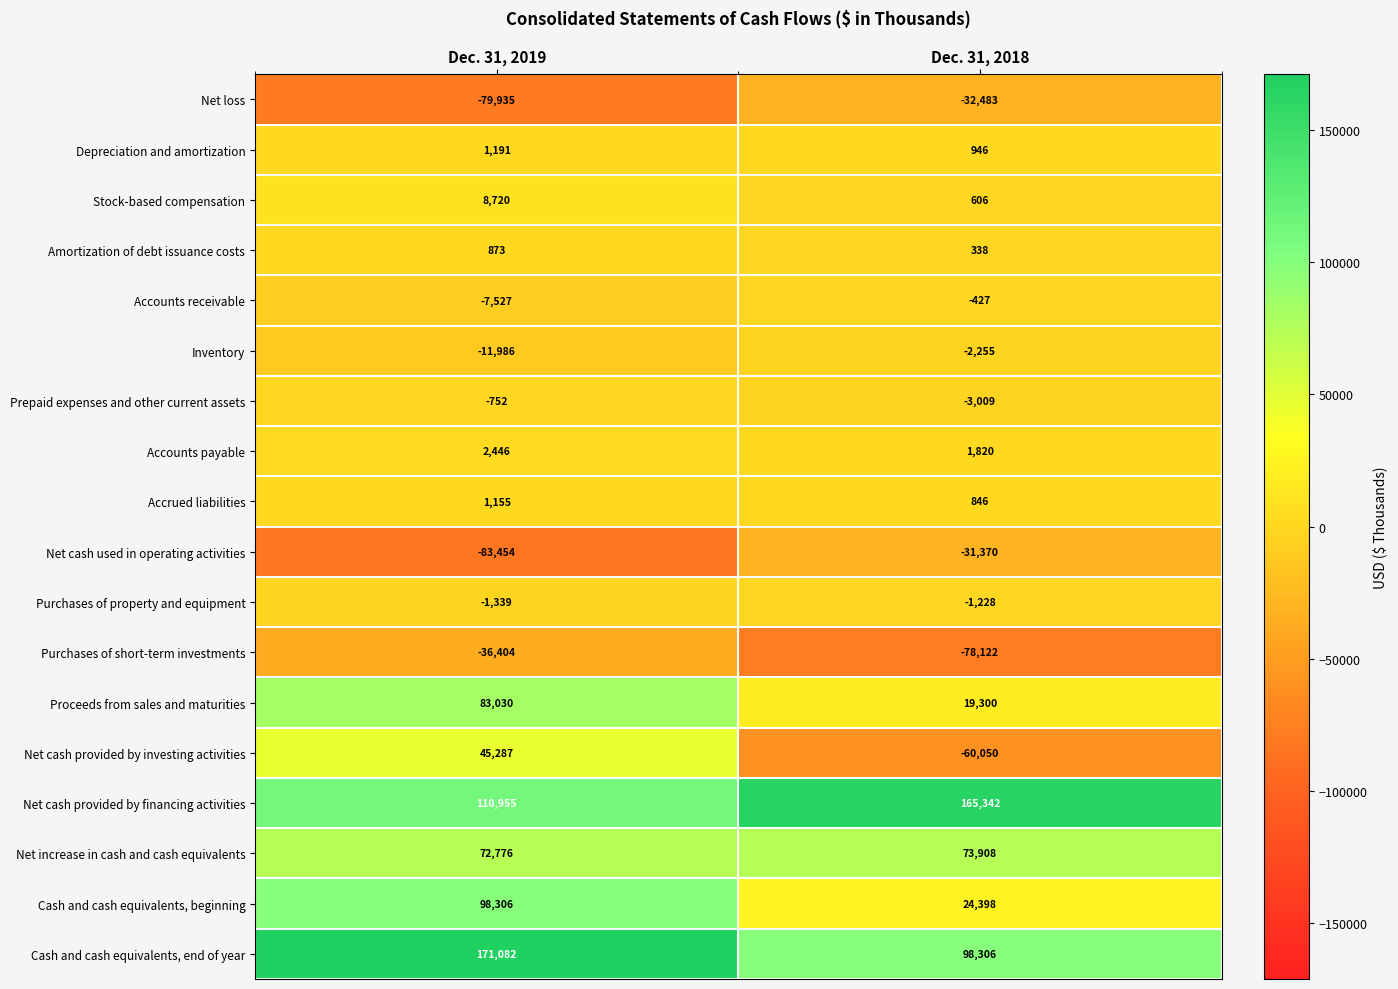

At which category is the sum across all series the highest?

Dec. 31, 2019